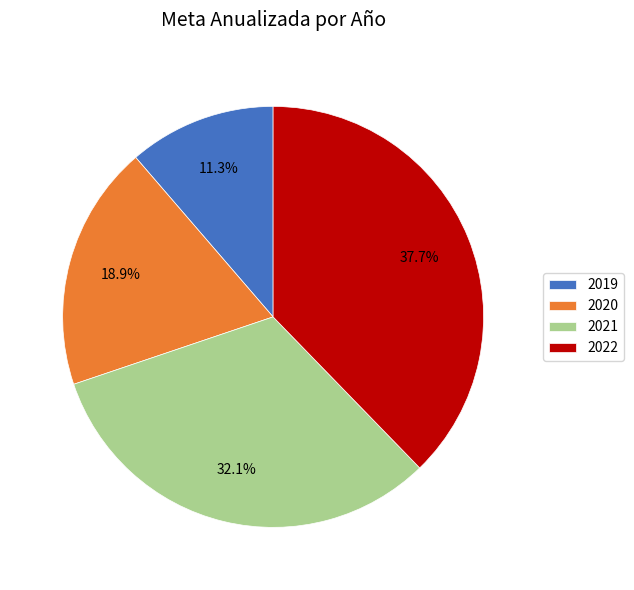

Is there any slice that represents more than half of the pie?

No